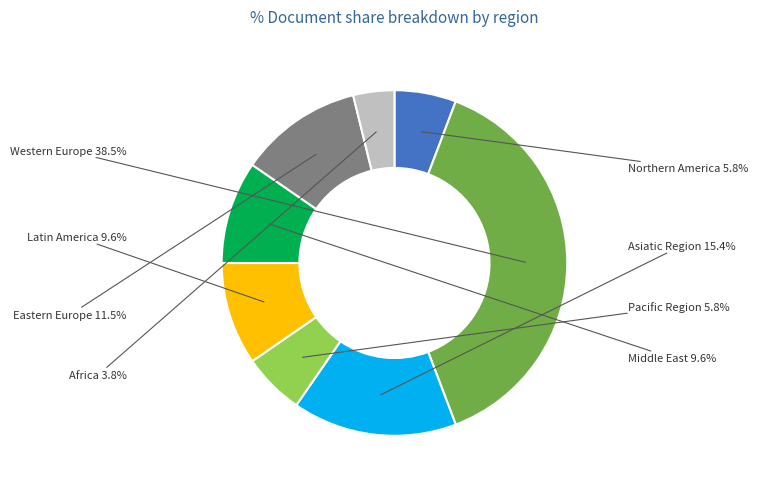

What is the largest slice in the pie chart?

Western Europe